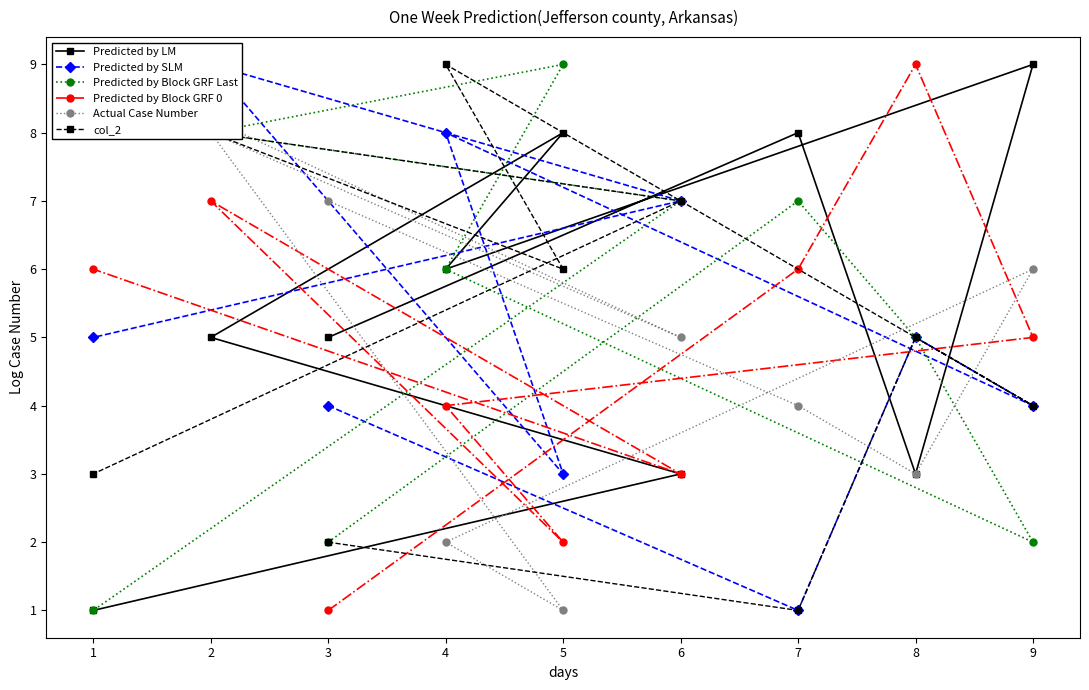

Is it true that Predicted by Block GRF 0 equals 2 at 3?

False